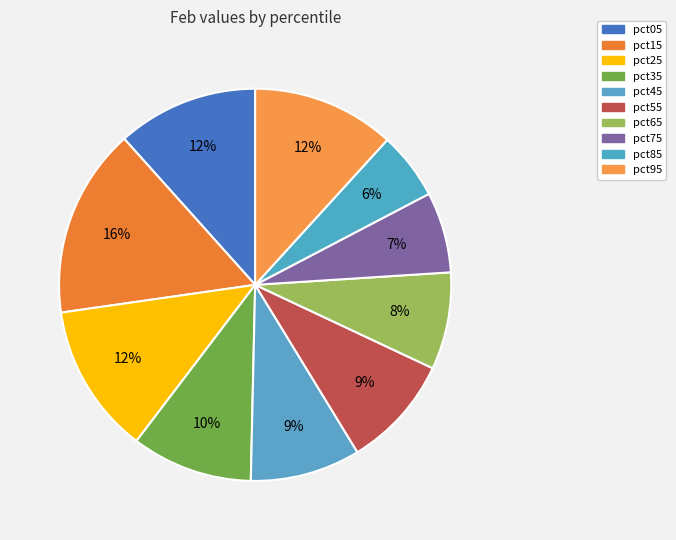

The pct15 slice represents 16% of the pie. True or false?

True